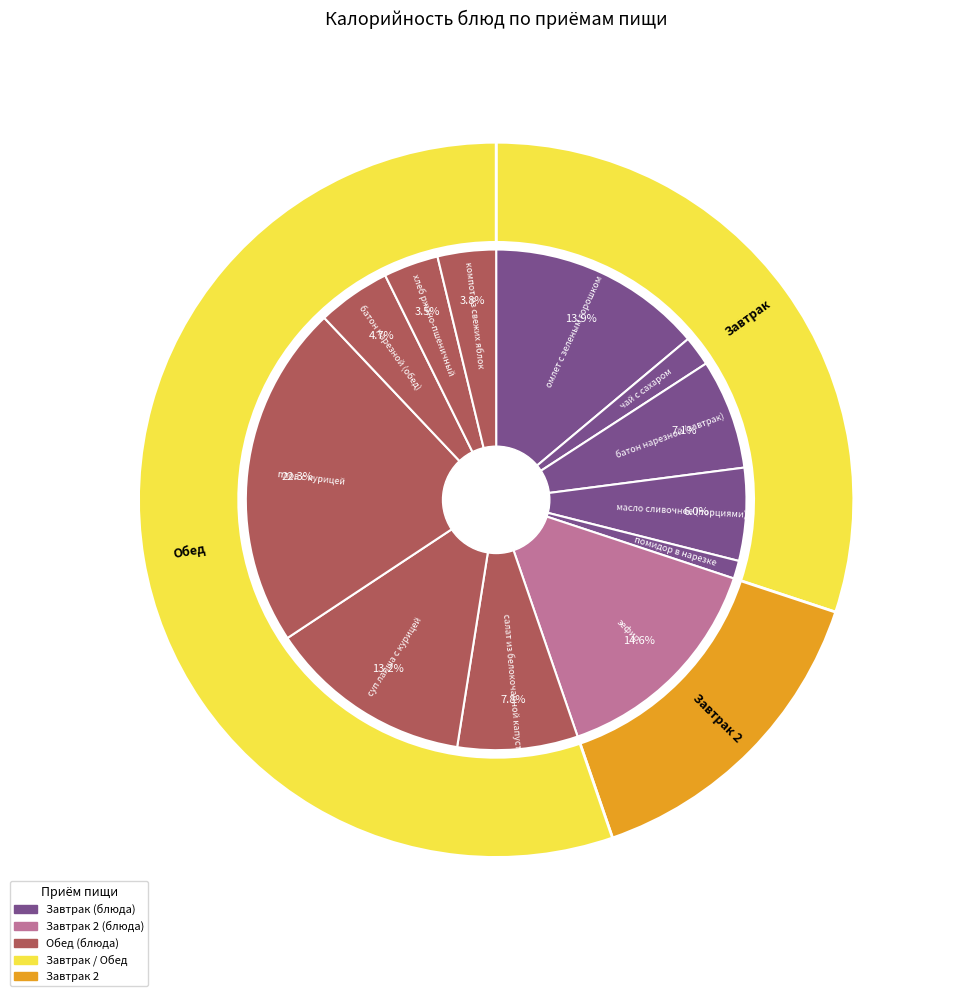

What is the ratio of the value at салат из белокочанной капусты to the value at батон нарезной (завтрак)?

1.1